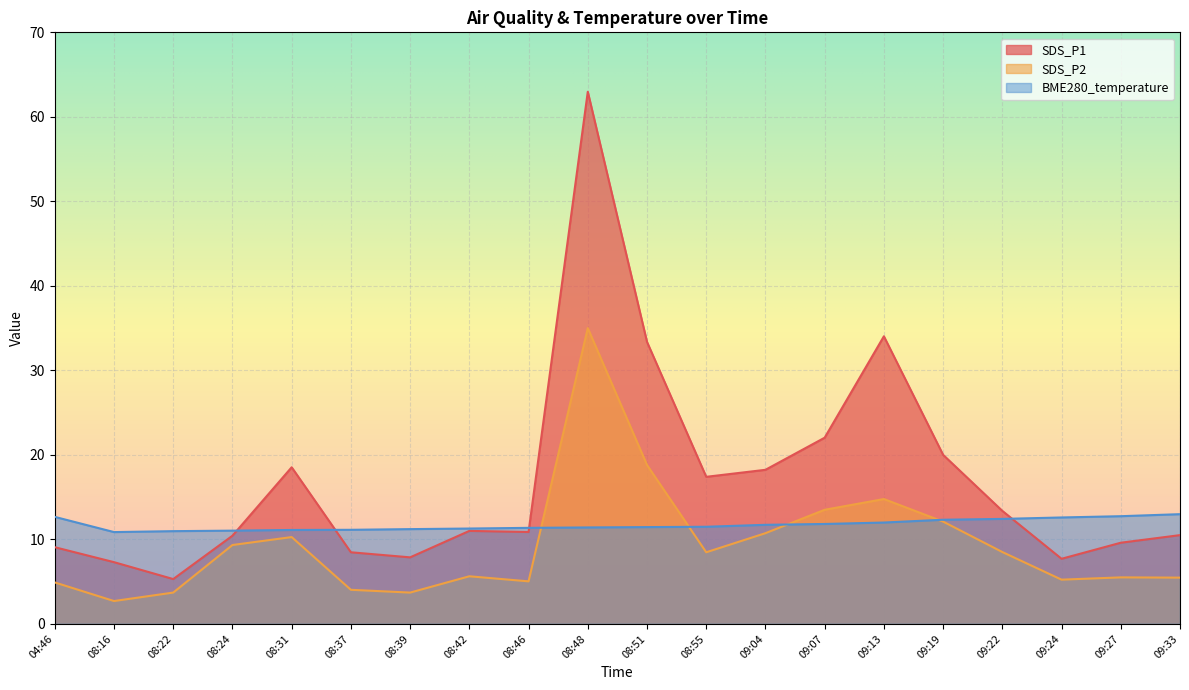

What is the maximum value shown in the chart?

63.0